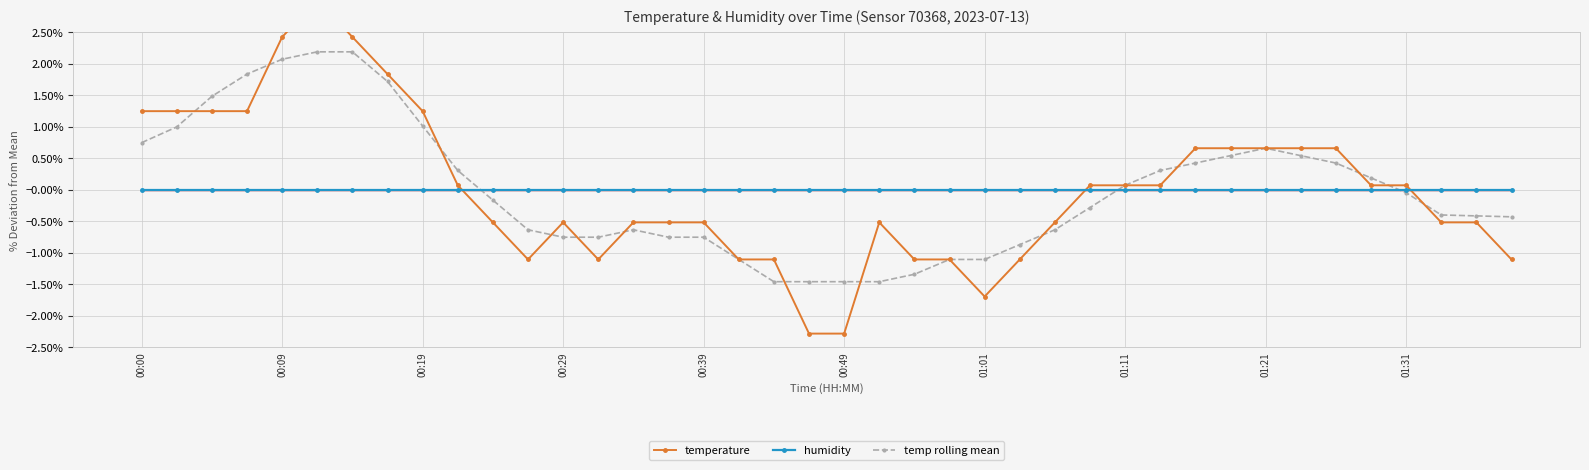

How many positive values does the temperature series have?

20